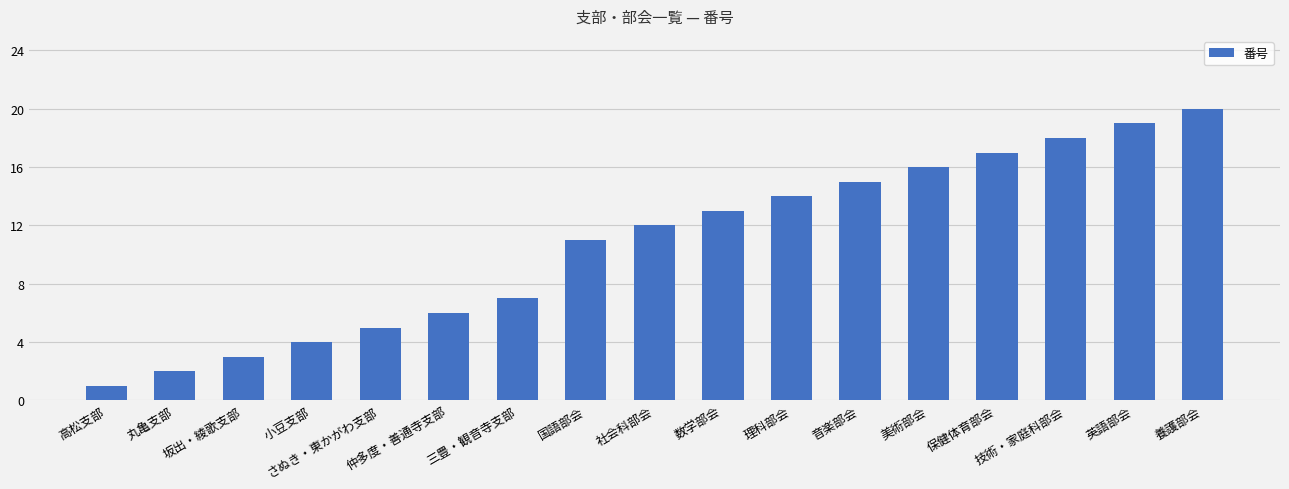

Reading left to right, list all the values displayed in this chart.

高松支部=1	丸亀支部=2	坂出・綾歌支部=3	小豆支部=4	さぬき・東かがわ支部=5	仲多度・善通寺支部=6	三豊・観音寺支部=7	国語部会=11	社会科部会=12	数学部会=13	理科部会=14	音楽部会=15	美術部会=16	保健体育部会=17	技術・家庭科部会=18	英語部会=19	養護部会=20